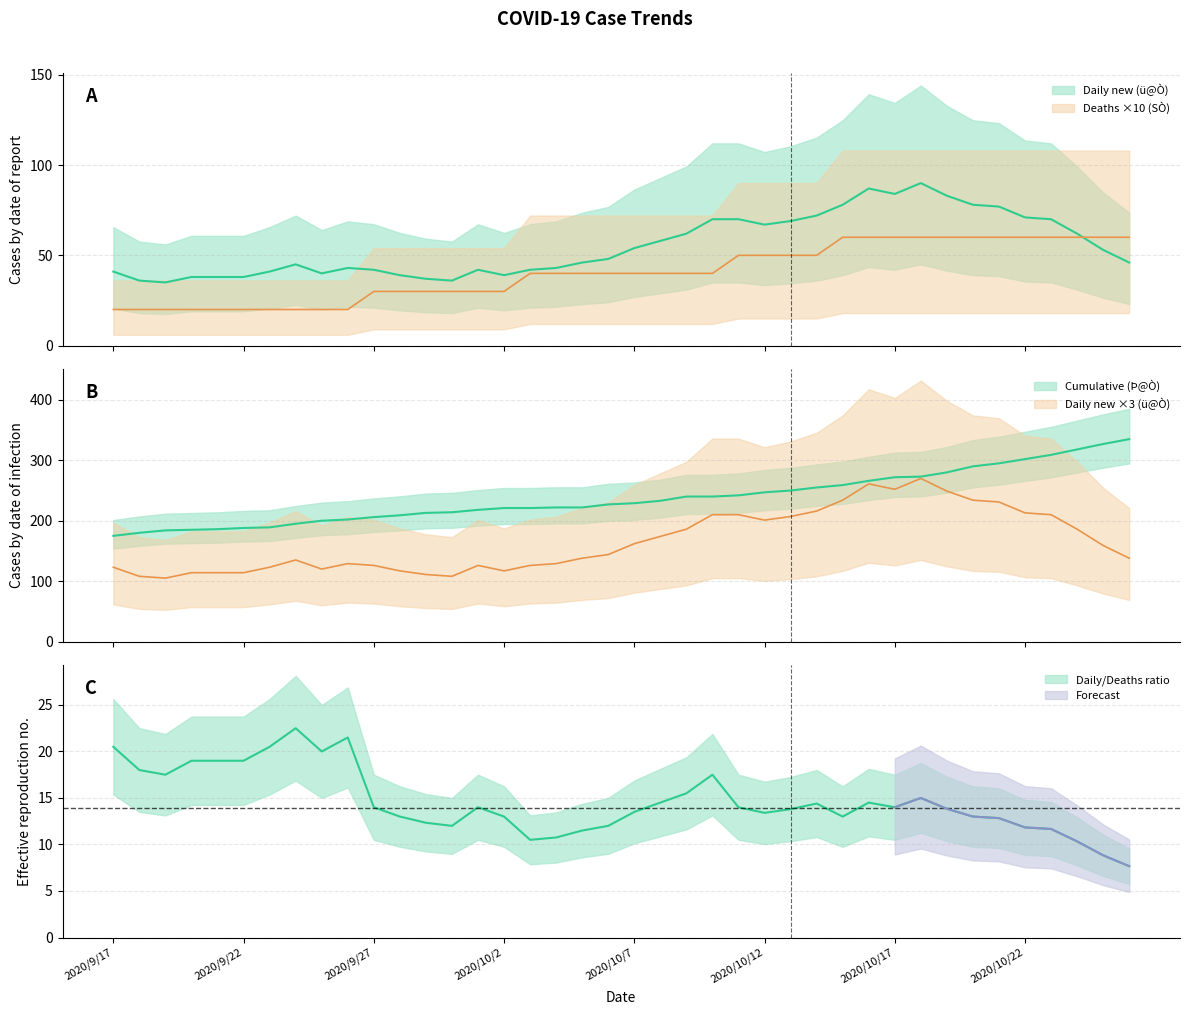

At which label does Cumulative (Þ@Ò) first exceed 229?

2020/10/8